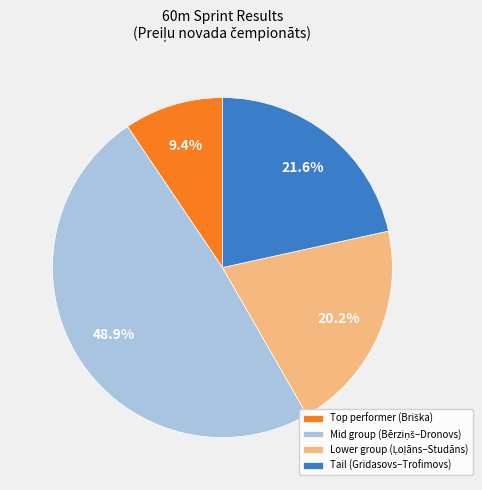

Does any single category account for the majority?

No